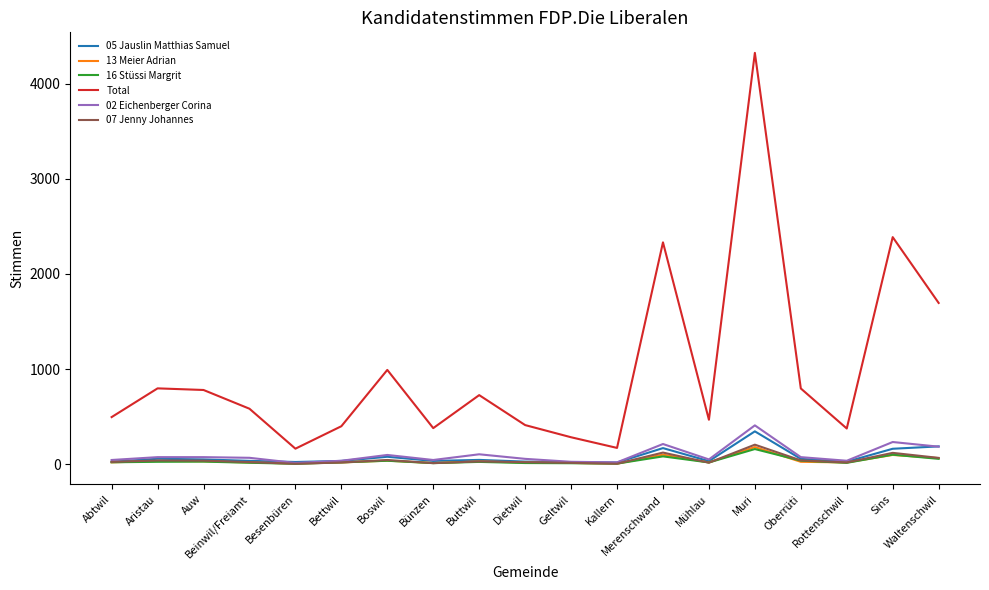

At which category is the sum across all series the highest?

Muri